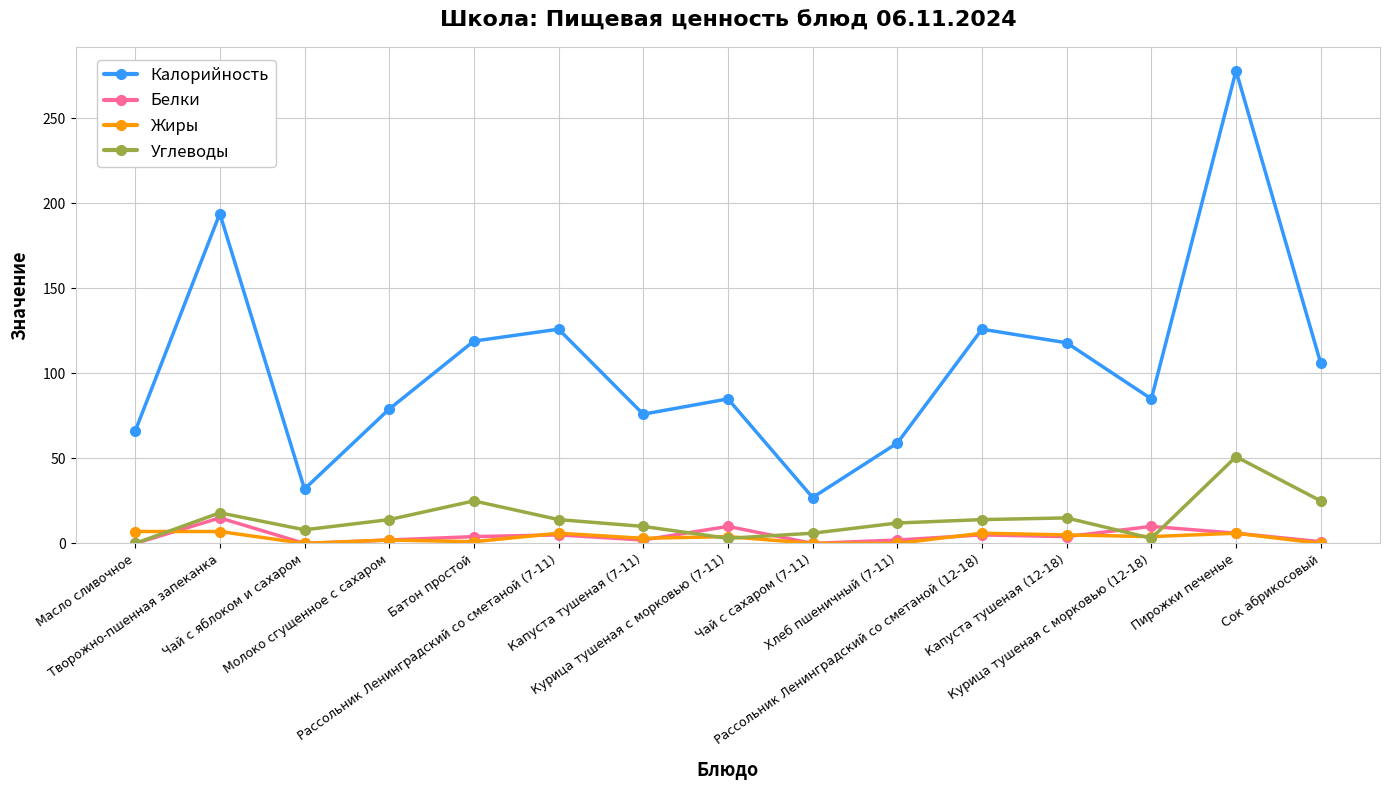

Which series has the widest spread of values?

Калорийность